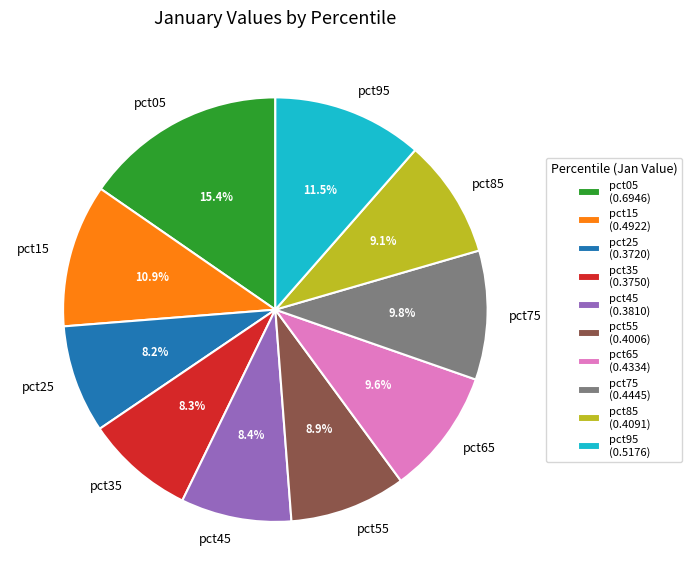

What is the total percentage of pct65 and pct25?

17.8%